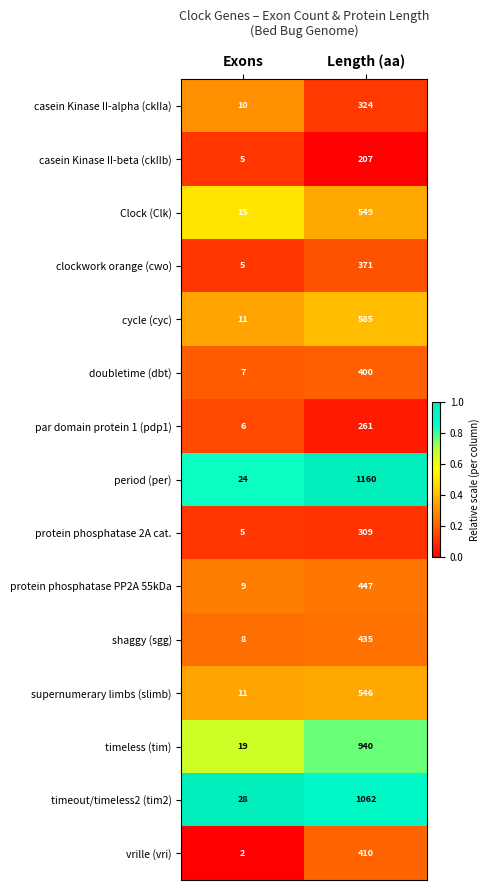

At which label does casein Kinase II-alpha (ckIIa) reach its peak?

Length (aa)